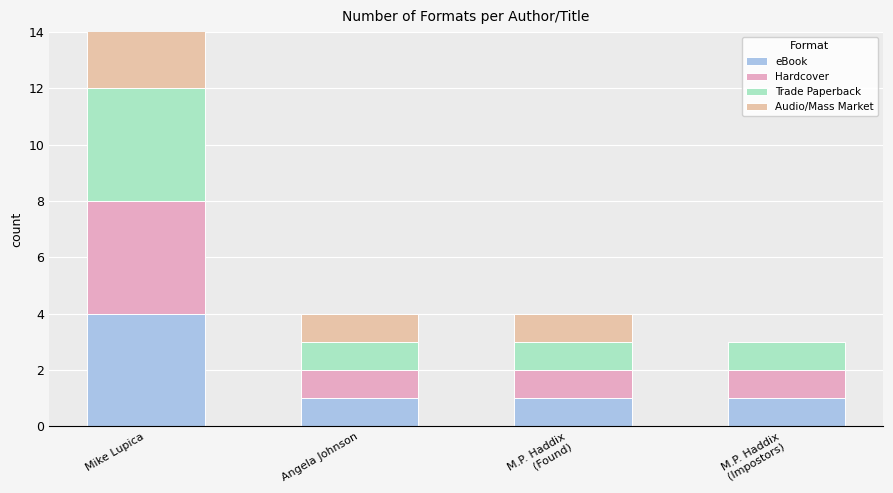

What are all the series names shown in the legend?

eBook, Hardcover, Trade Paperback, Audio/Mass Market